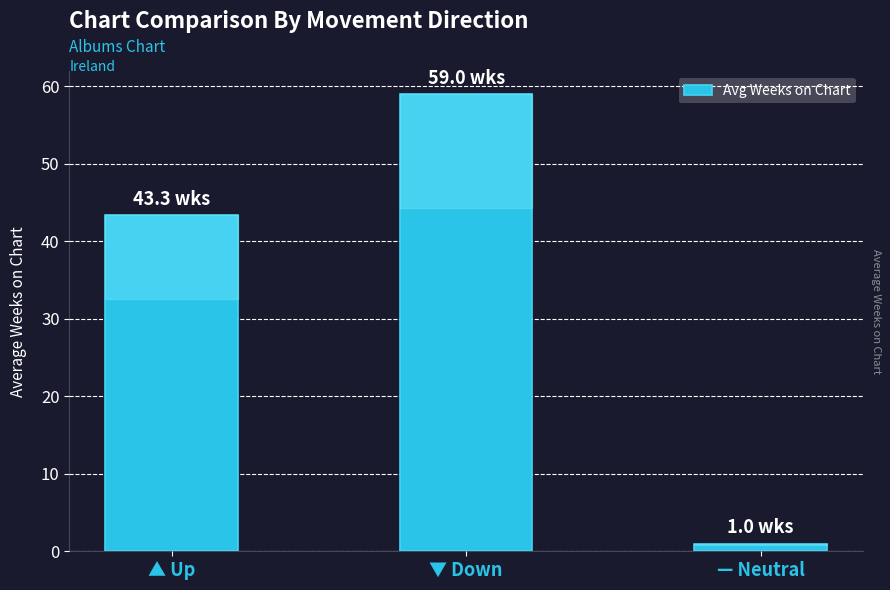

What is the label of the 1st bar from the left?

▲ Up